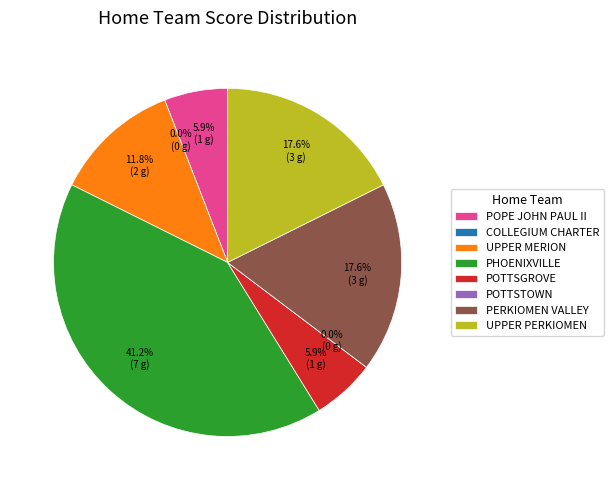

Is it true that UPPER MERION is 22% of the pie?

False